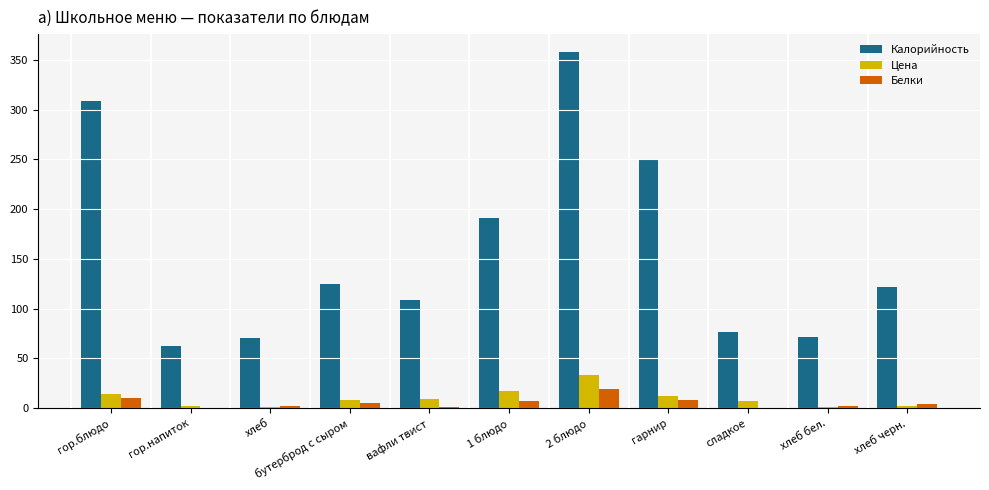

What is the spread (max minus min) of values at 2 блюдо?

339.0